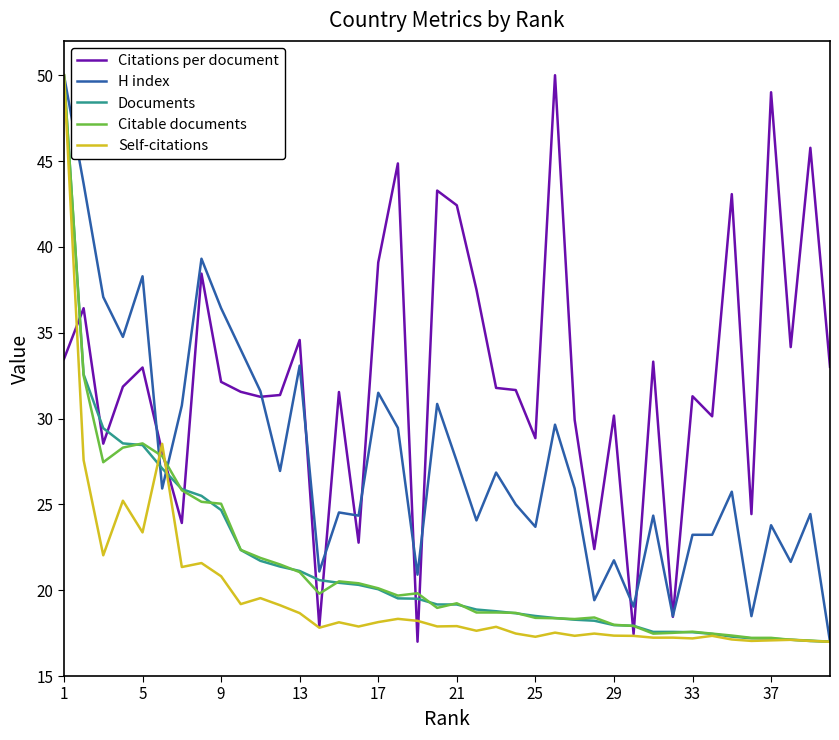

What is the difference between the maximum and minimum values in the H index series?

33.0